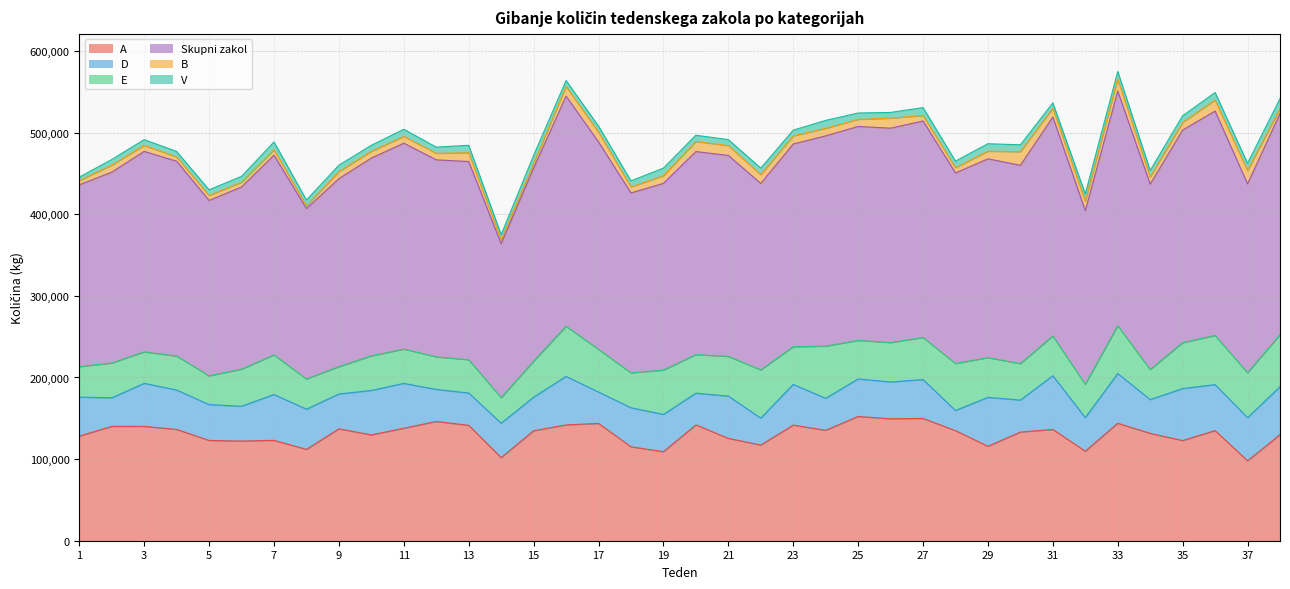

What is the spread (max minus min) of values at 33?

278095